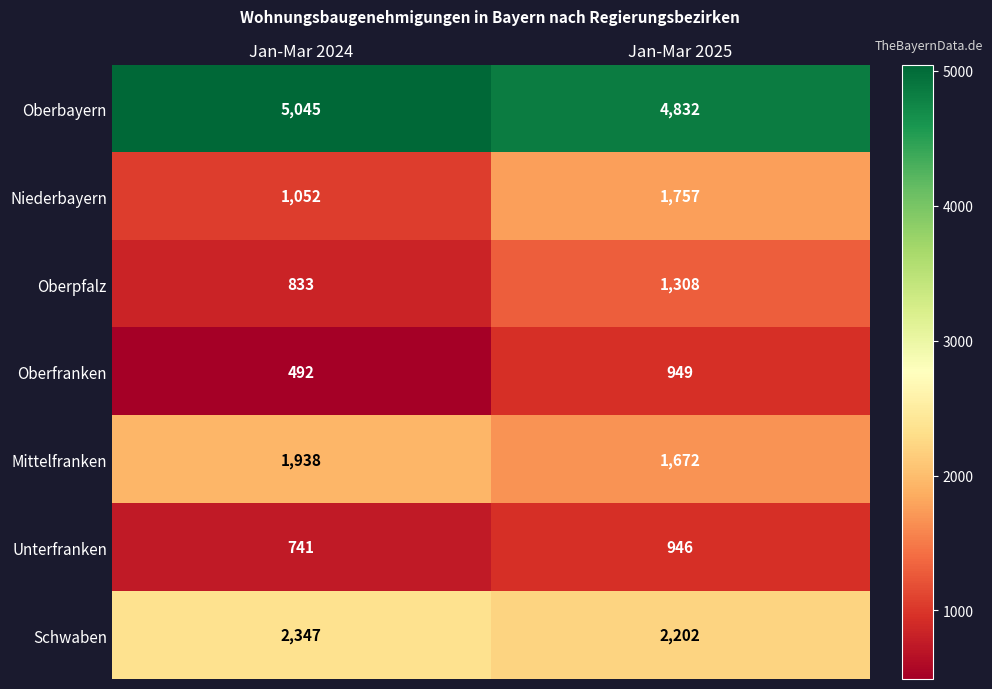

What is the spread (max minus min) of values at Jan-Mar 2024?

4553